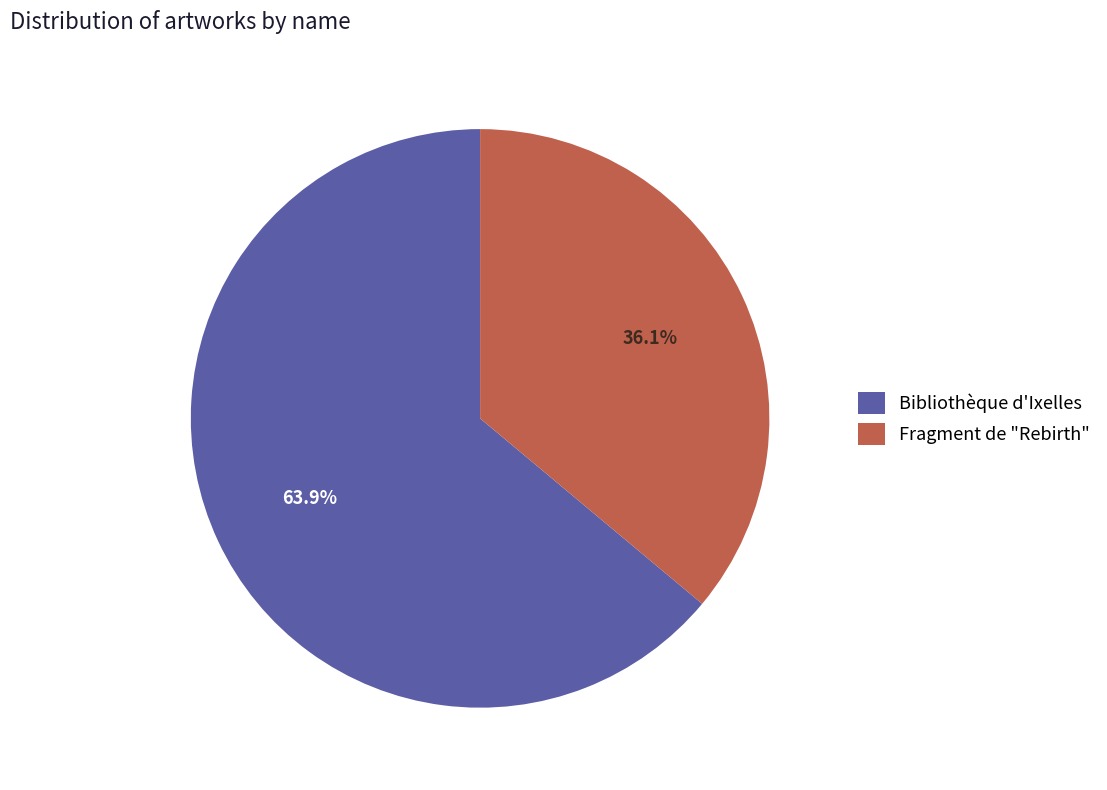

Approximately how many times larger is the value at Bibliothèque d'Ixelles compared to Fragment de "Rebirth"?

1.8